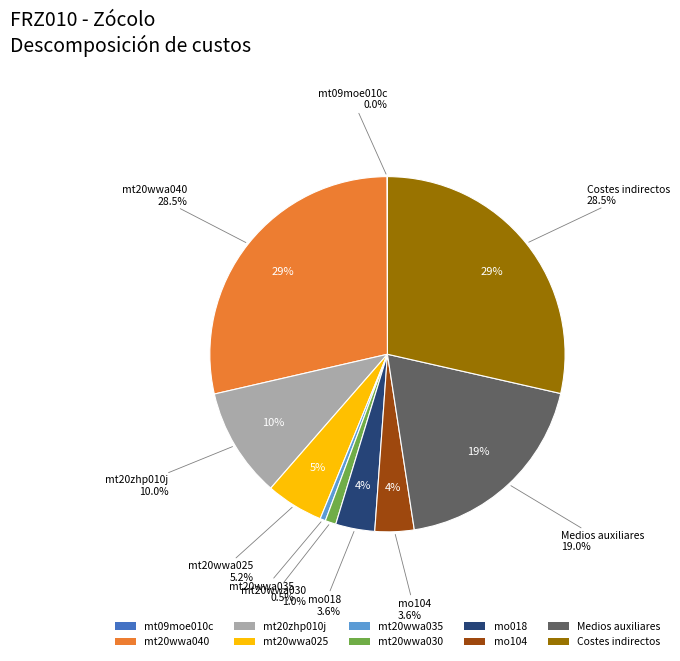

What is the smallest slice in the pie chart?

mt09moe010c